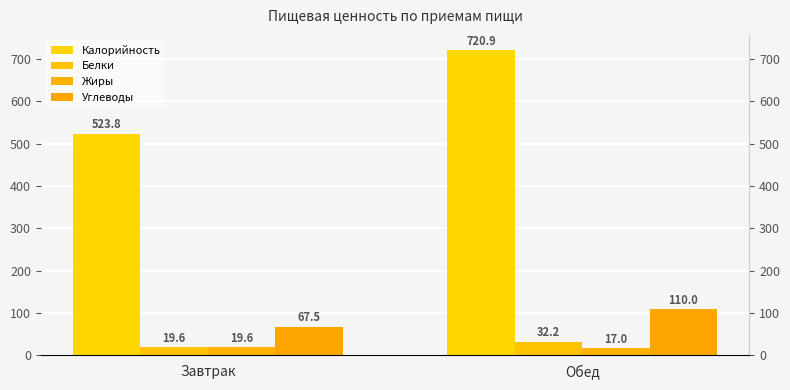

Which series has the largest total across all categories?

Калорийность